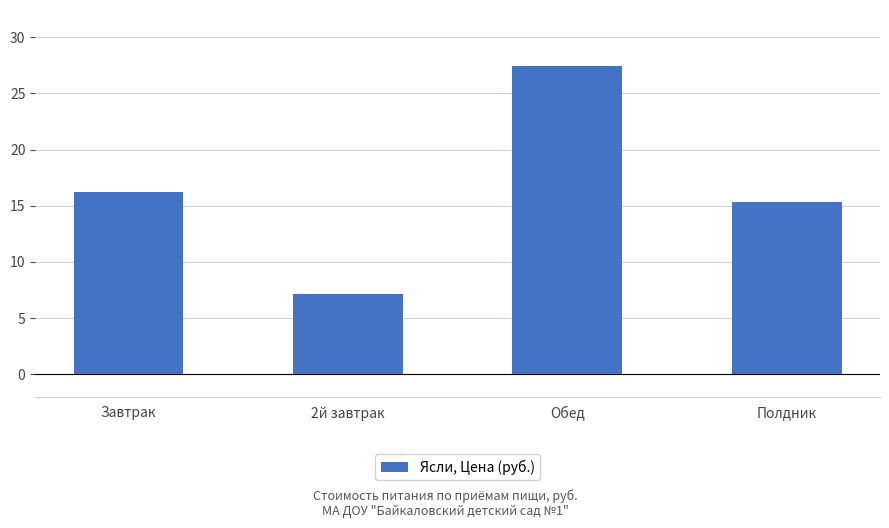

Rank the categories by value from highest to lowest.

Обед, Завтрак, Полдник, 2й завтрак